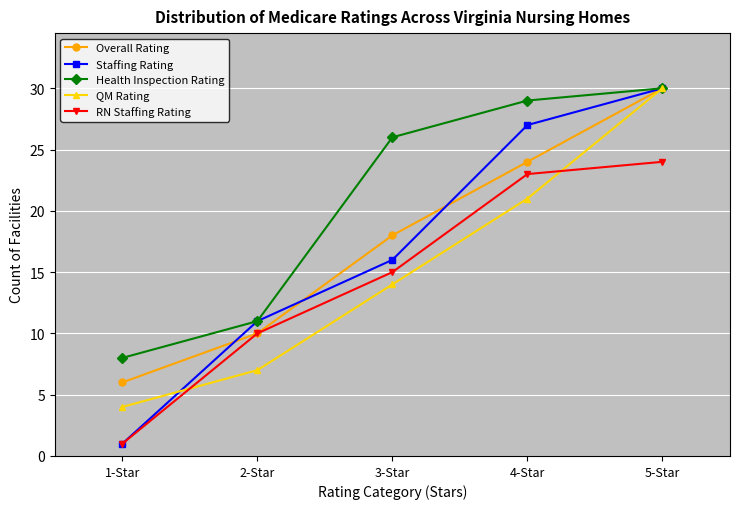

At which category is the sum across all series the highest?

5-Star